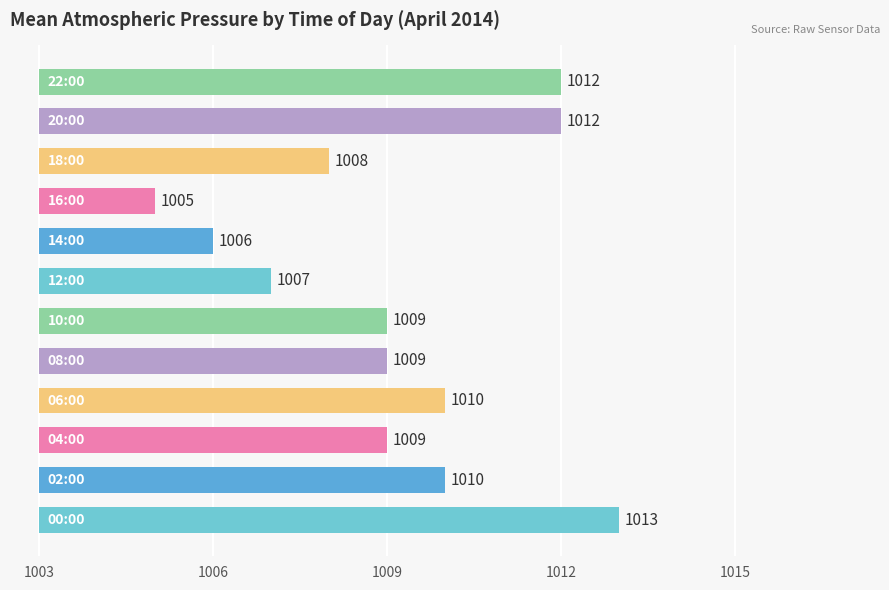

Count the number of categories in the chart.

12